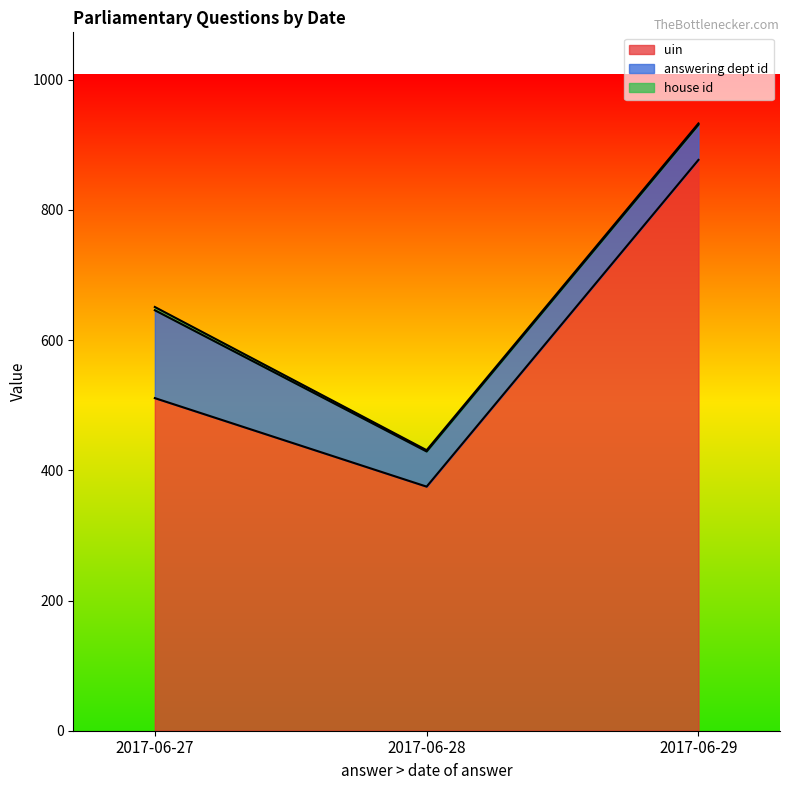

What is the difference between the maximum and second lowest values in the uin series?

366